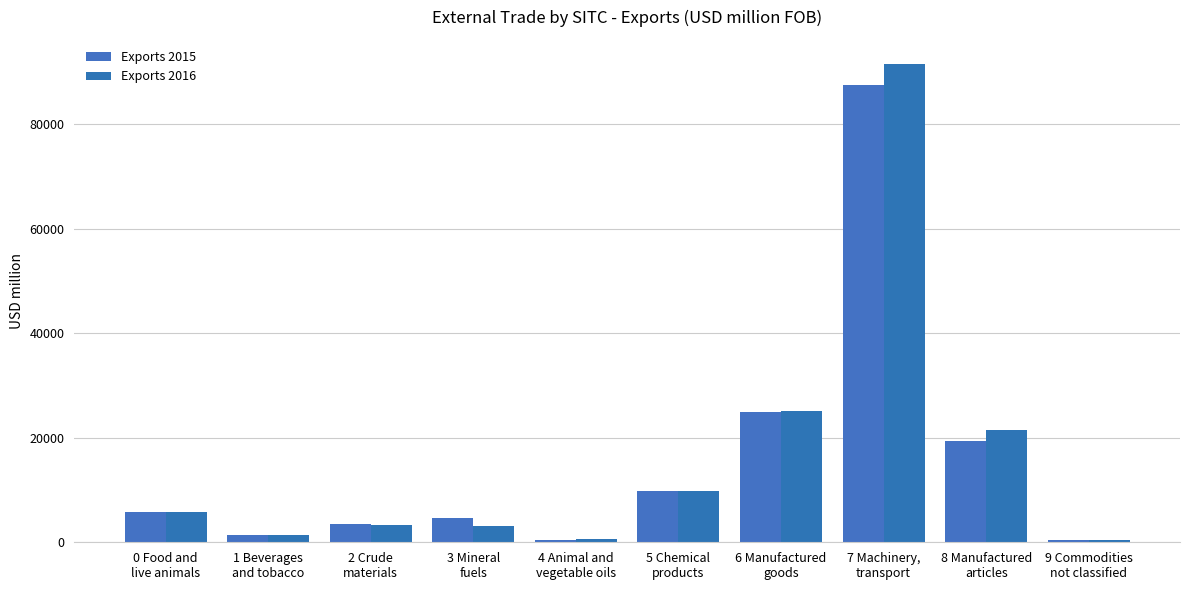

Rank the series by their average value, from highest to lowest.

Exports 2016, Exports 2015